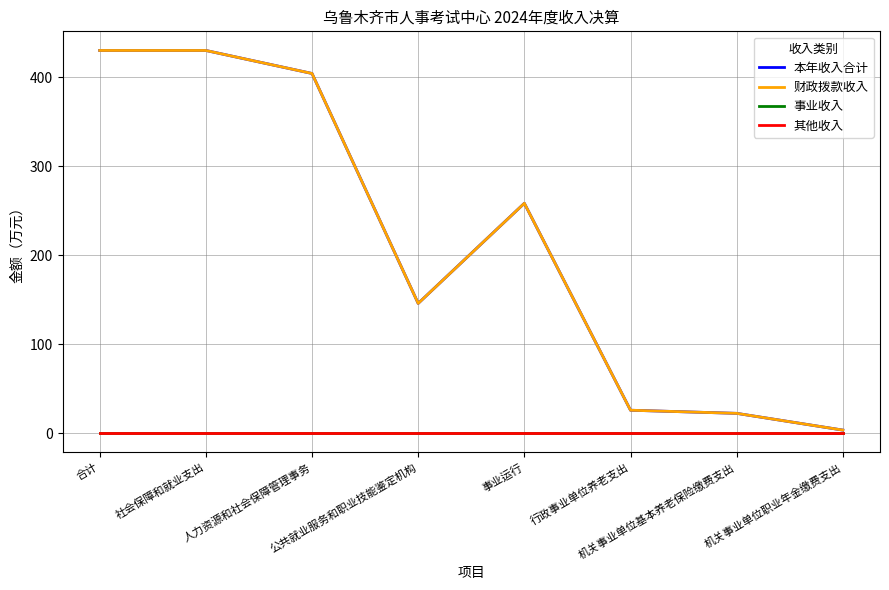

Does the chart have visible grid lines?

Yes